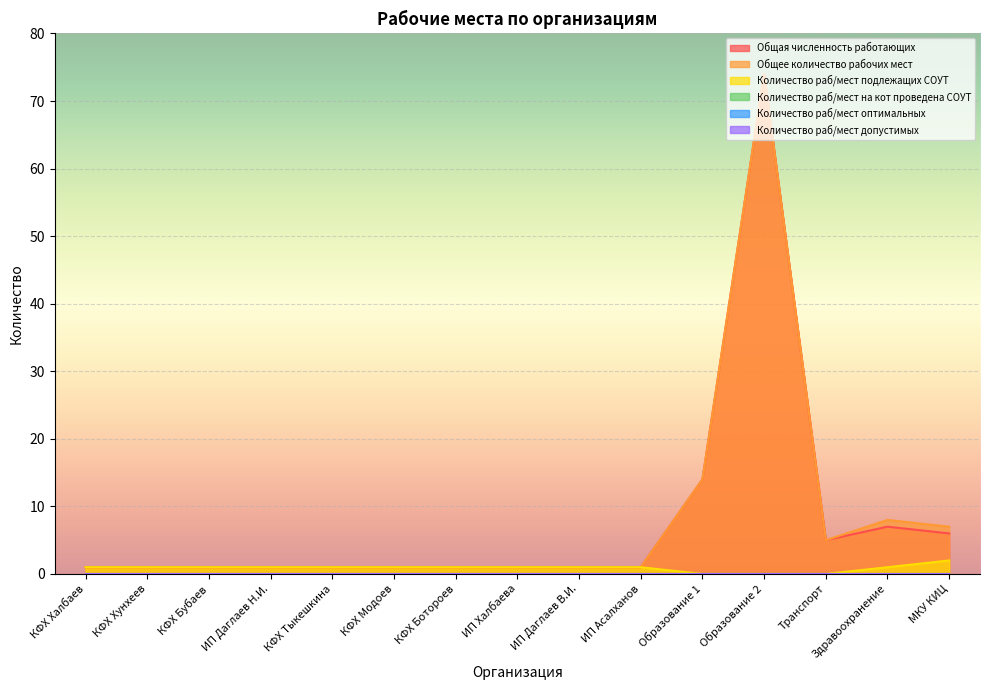

What is the average value of the Общее количество рабочих мест series?

8